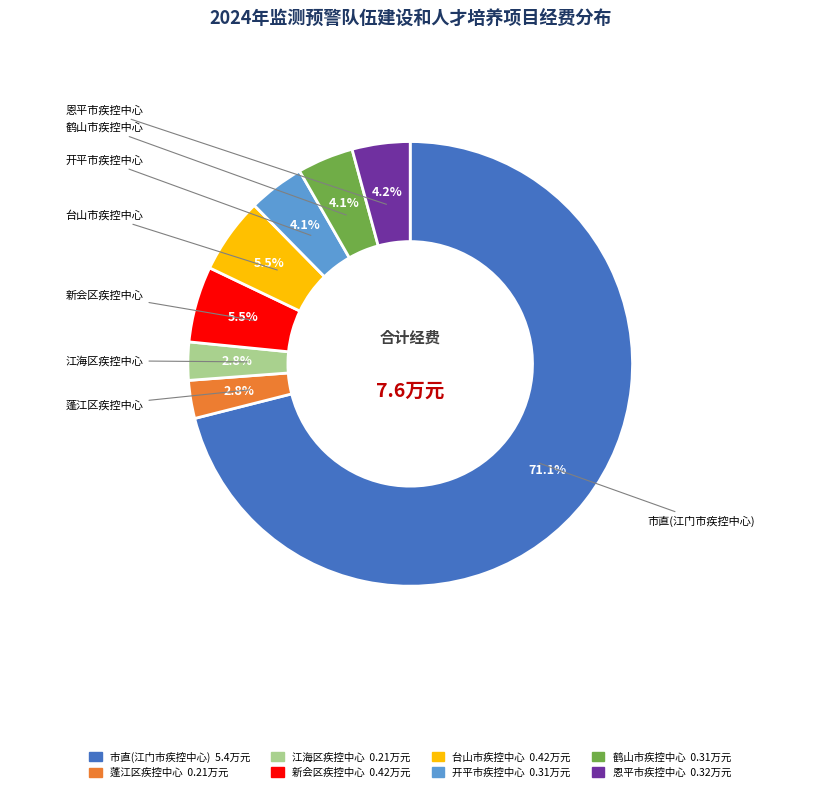

Does 市直(江门市疾控中心) represent more than half of the total?

Yes